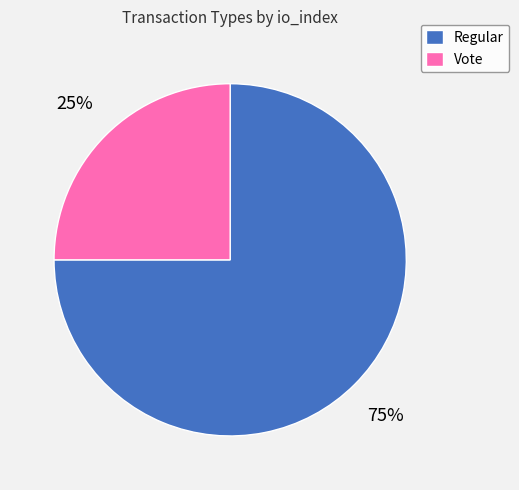

Which has a higher value, Regular or Vote?

Regular